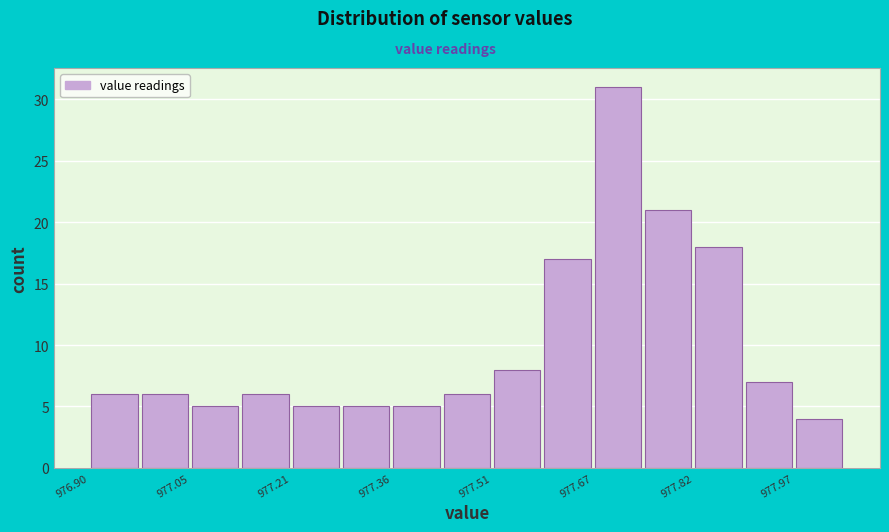

Read against the x-axis, roughly where is the centre of the tallest bar?

977.70